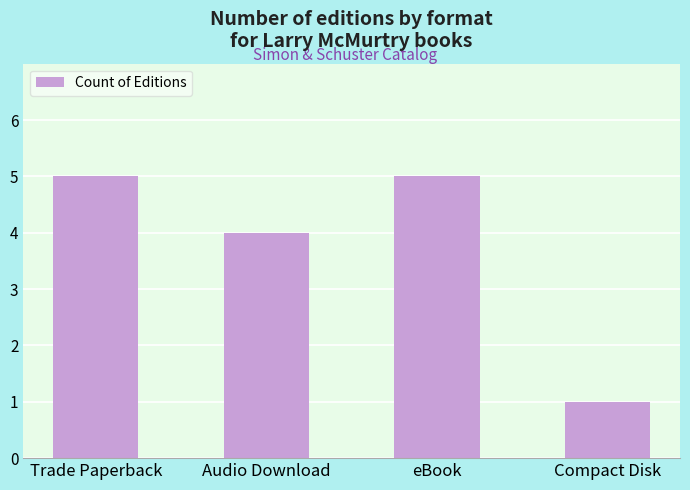

How many categories are shown in the chart?

4